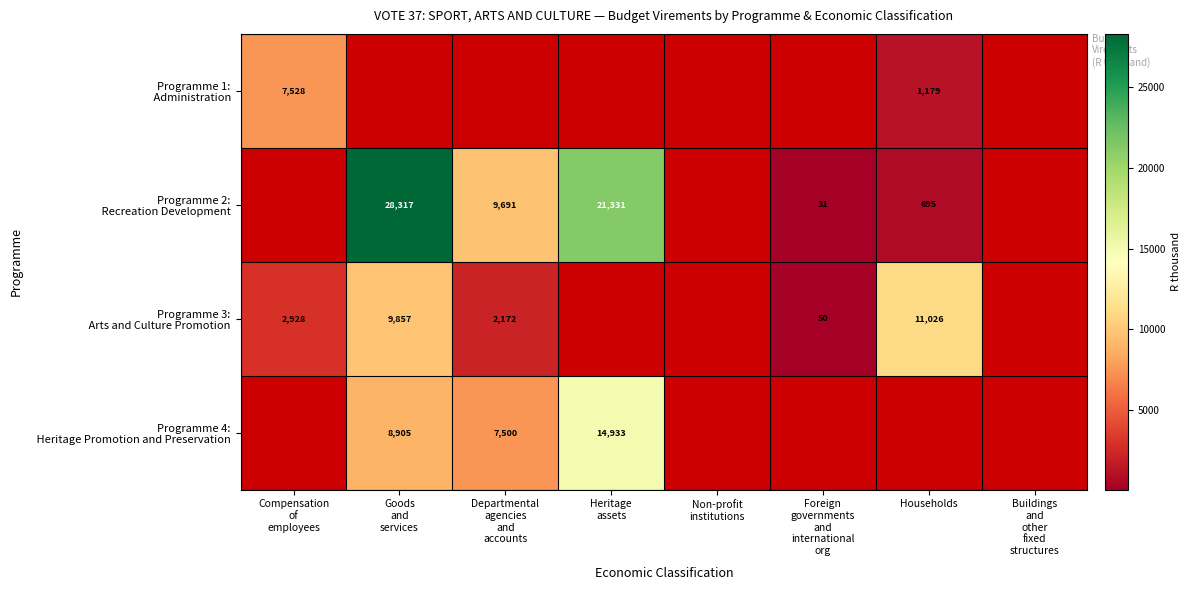

Between Goods and services and Foreign governments and international org, which series saw the biggest shift?

Programme 2: Recreation Development